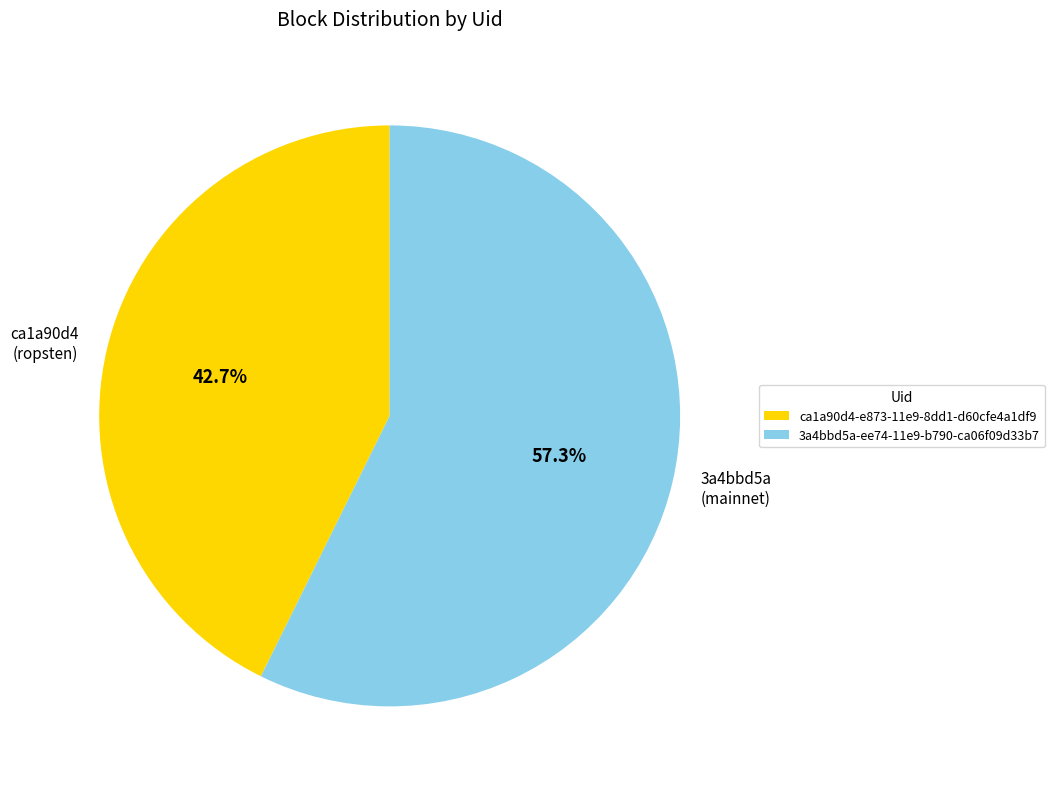

What is the largest slice in the pie chart?

3a4bbd5a-ee74-11e9-b790-ca06f09d33b7